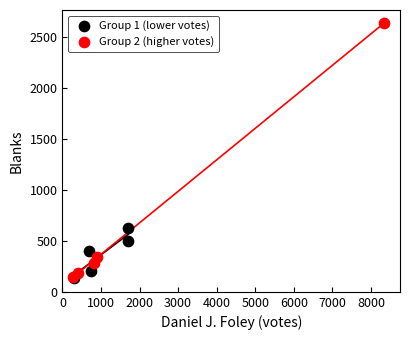

Which series has the largest Y range (max minus min)?

Group 2 (higher votes)